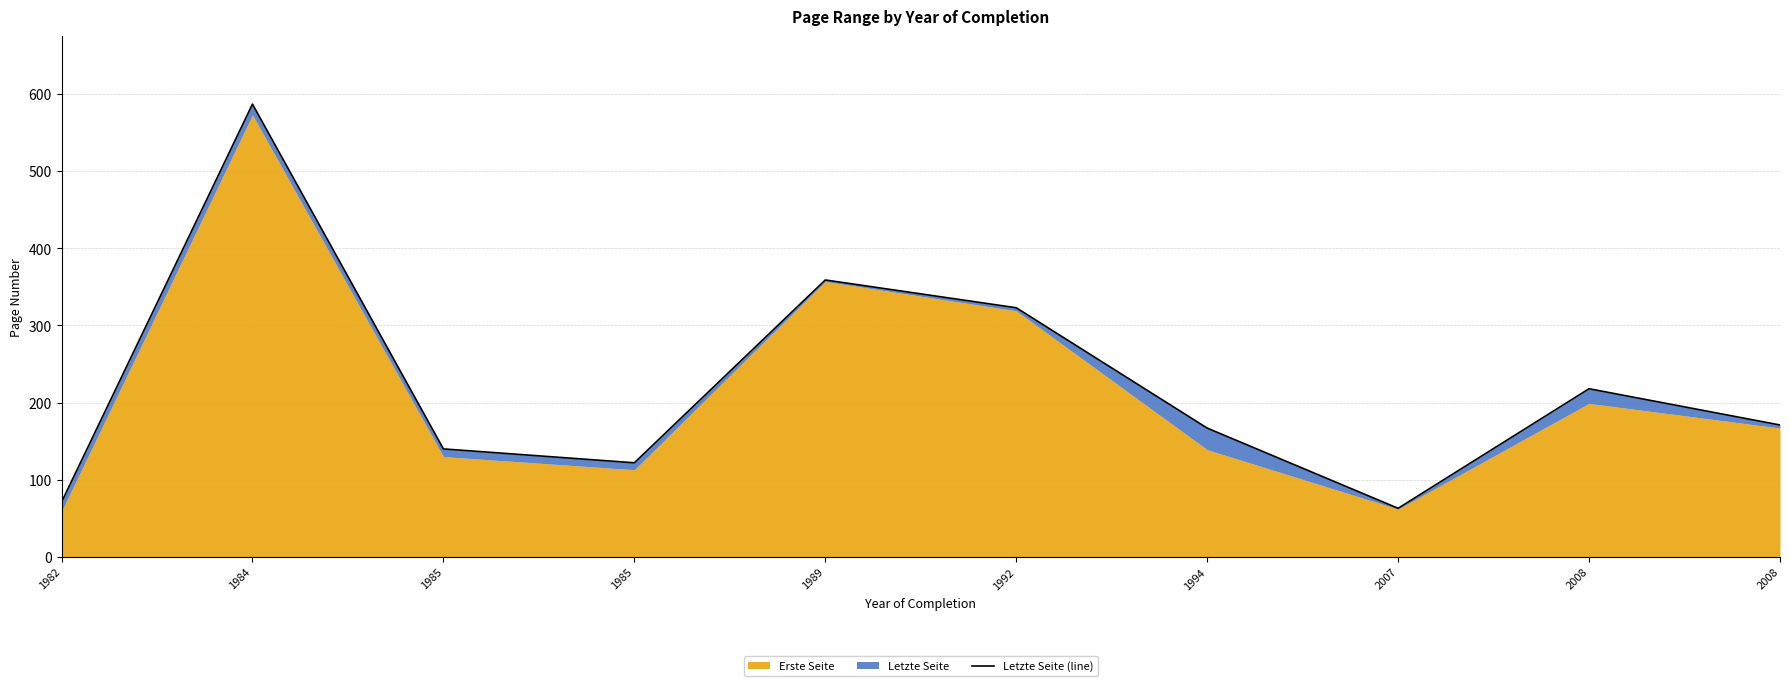

What is the minimum value shown in the chart?

63